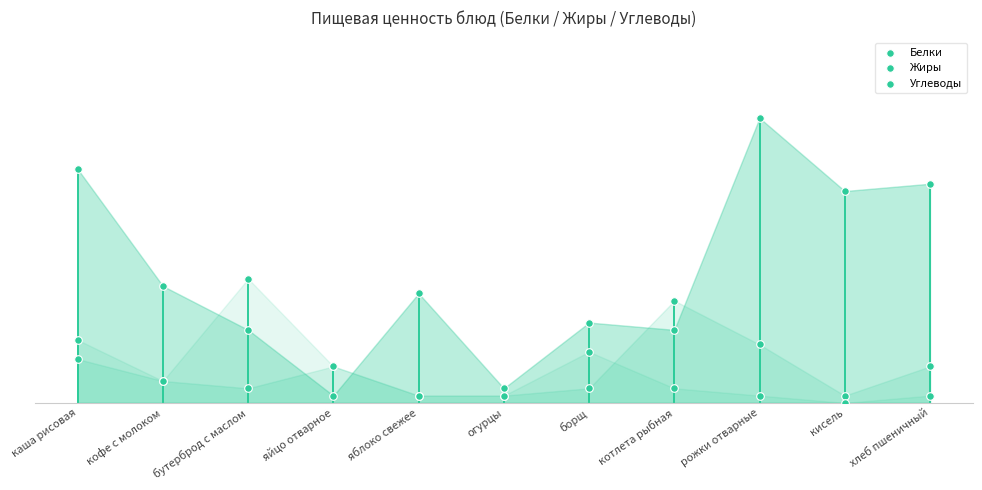

What are all the series names shown in the legend?

Белки, Жиры, Углеводы